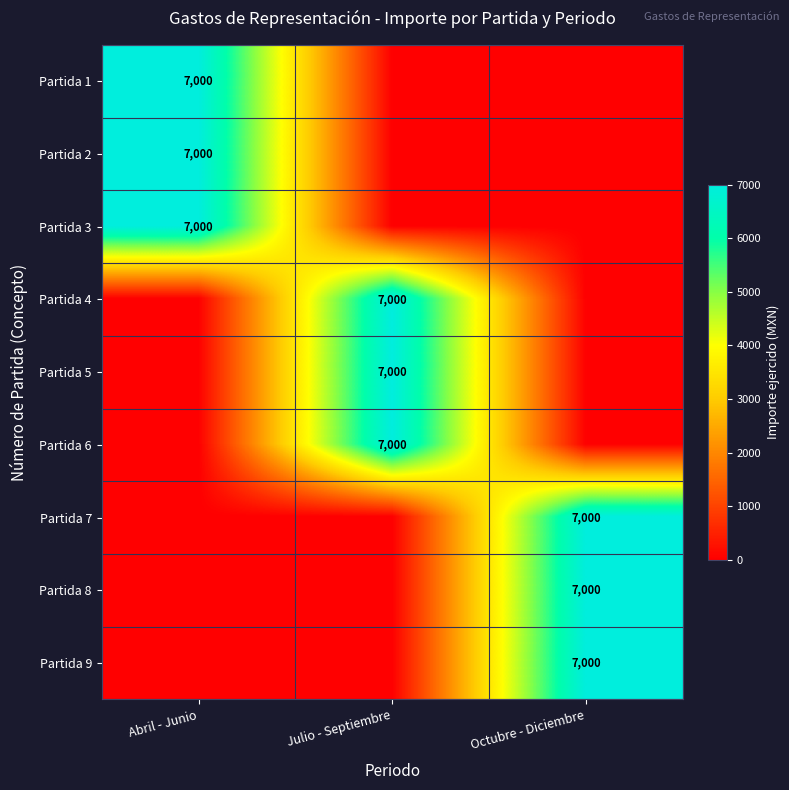

The value of Partida 3 at Abril - Junio is 2280. True or false?

False